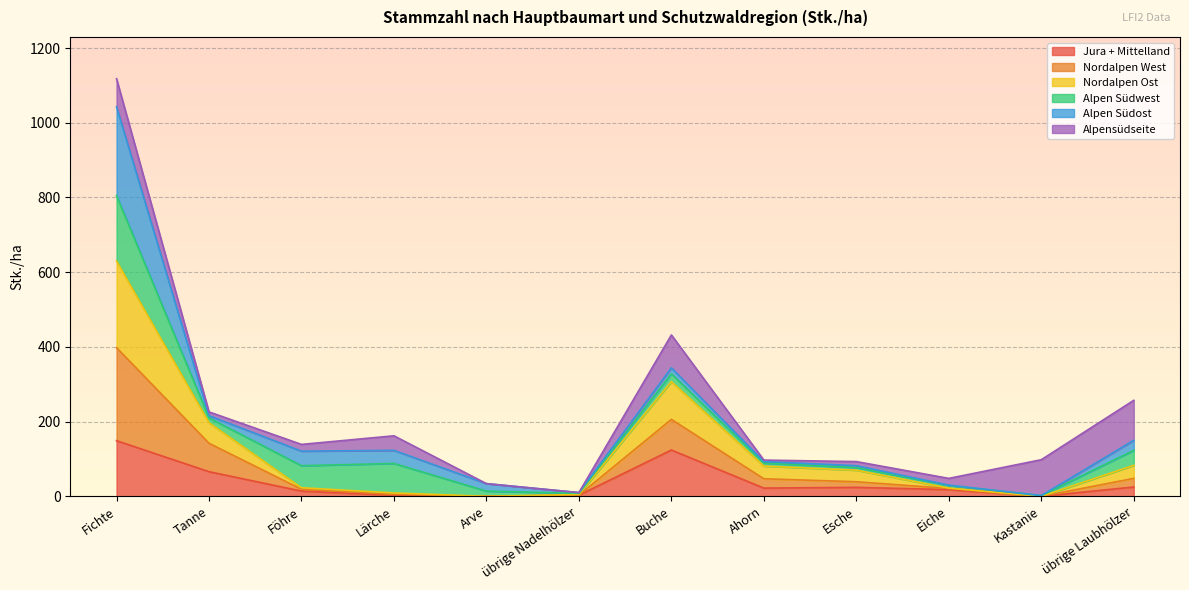

At which category is the sum across all series the highest?

Fichte